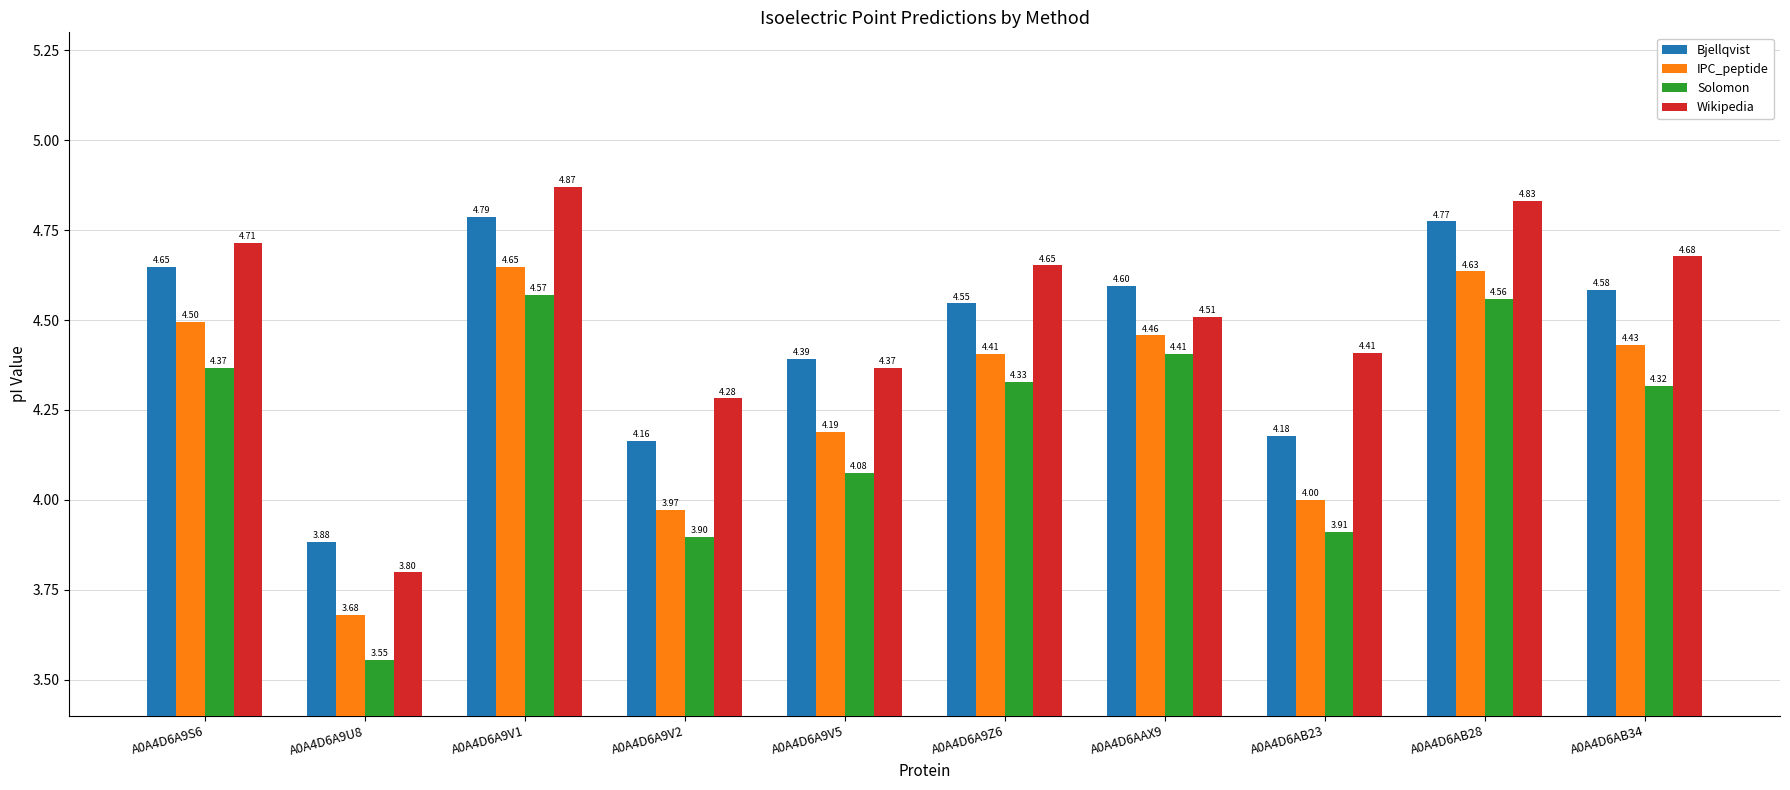

What is the label of the 9th bar from the left?

A0A4D6AB28